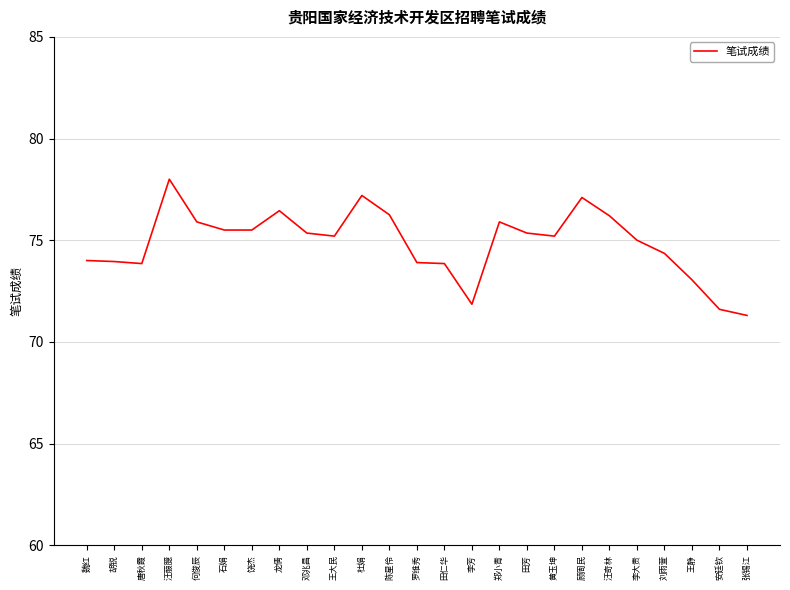

Read the value at 龙倩.

76.5